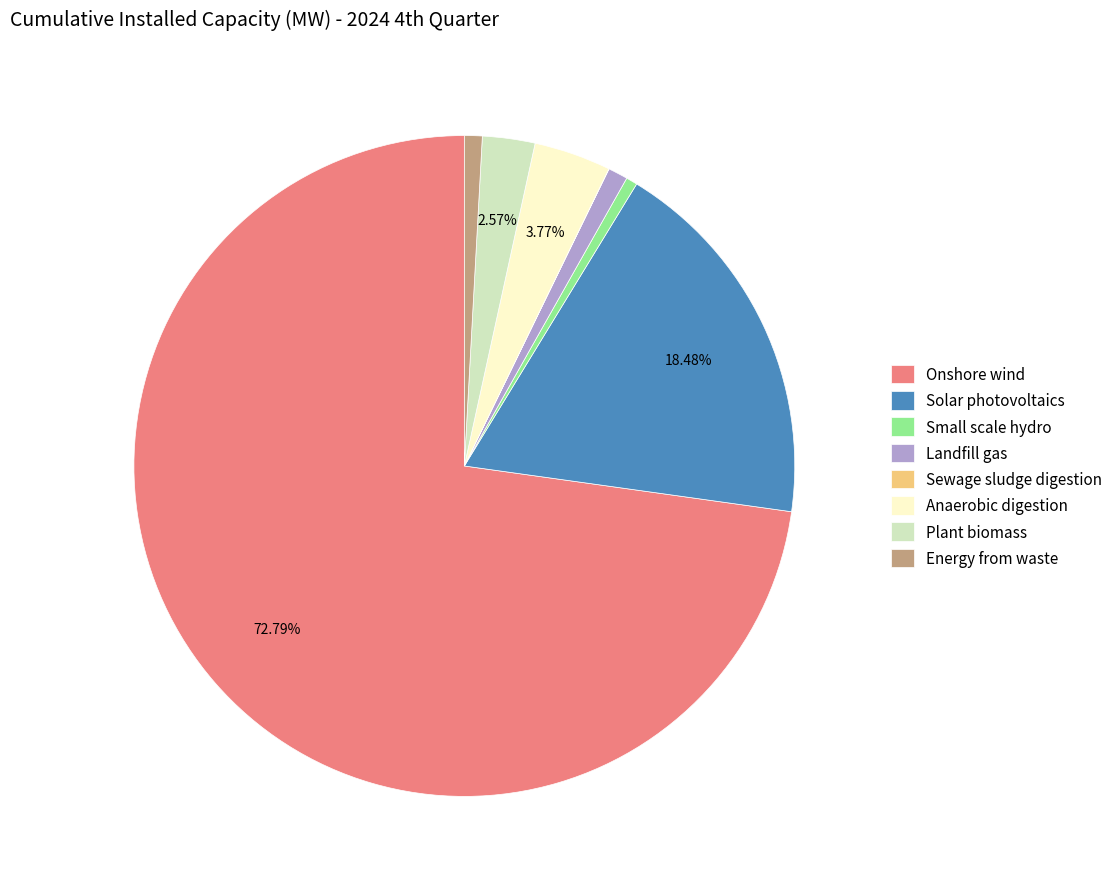

Is there any slice that represents more than half of the pie?

Yes